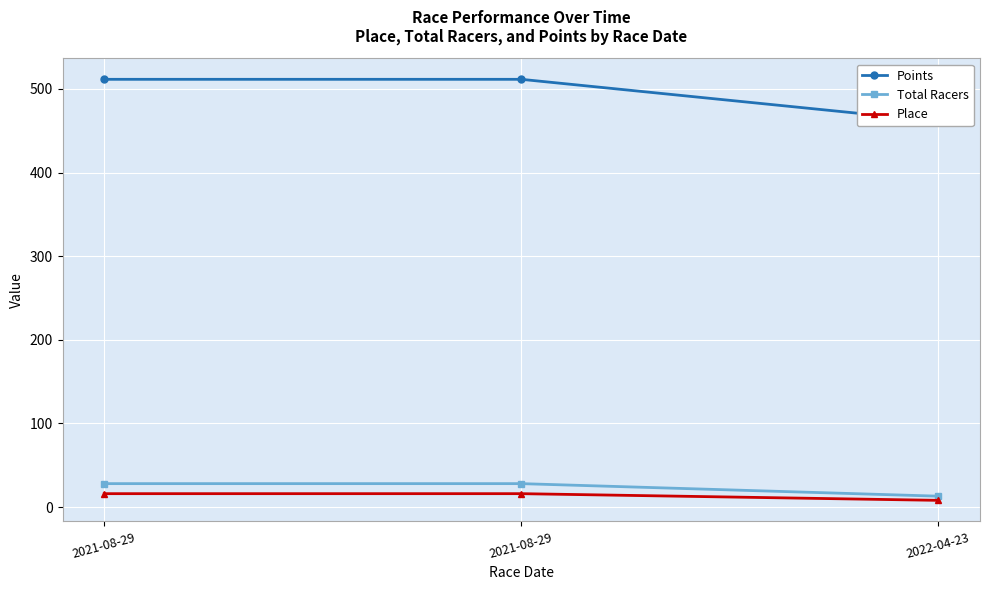

What is the difference between the maximum and minimum values in the Place series?

8